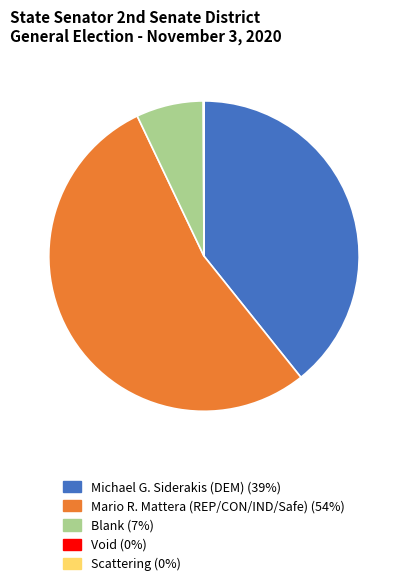

Between Blank and Mario R. Mattera (REP/CON/IND/Safe), which is larger?

Mario R. Mattera (REP/CON/IND/Safe)